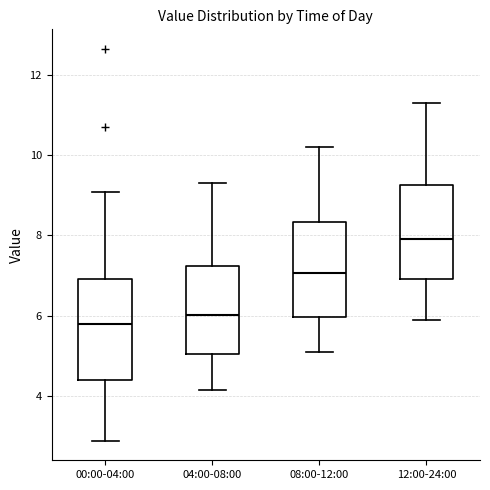

Reading left to right, transcribe this box plot: for each box, give where its median line is, the range the box spans, and where its two whiskers end, as read against the y-axis. The values are not printed on the chart, so give them approximately, as read against the axis.

00:00-04:00: median 5.8, box 4.4 to 7.0, whiskers 2.8 to 9.0
04:00-08:00: median 6.0, box 5.0 to 7.2, whiskers 4.2 to 9.4
08:00-12:00: median 7.0, box 6.0 to 8.4, whiskers 5.2 to 10.2
12:00-24:00: median 8.0, box 7.0 to 9.2, whiskers 6.0 to 11.4